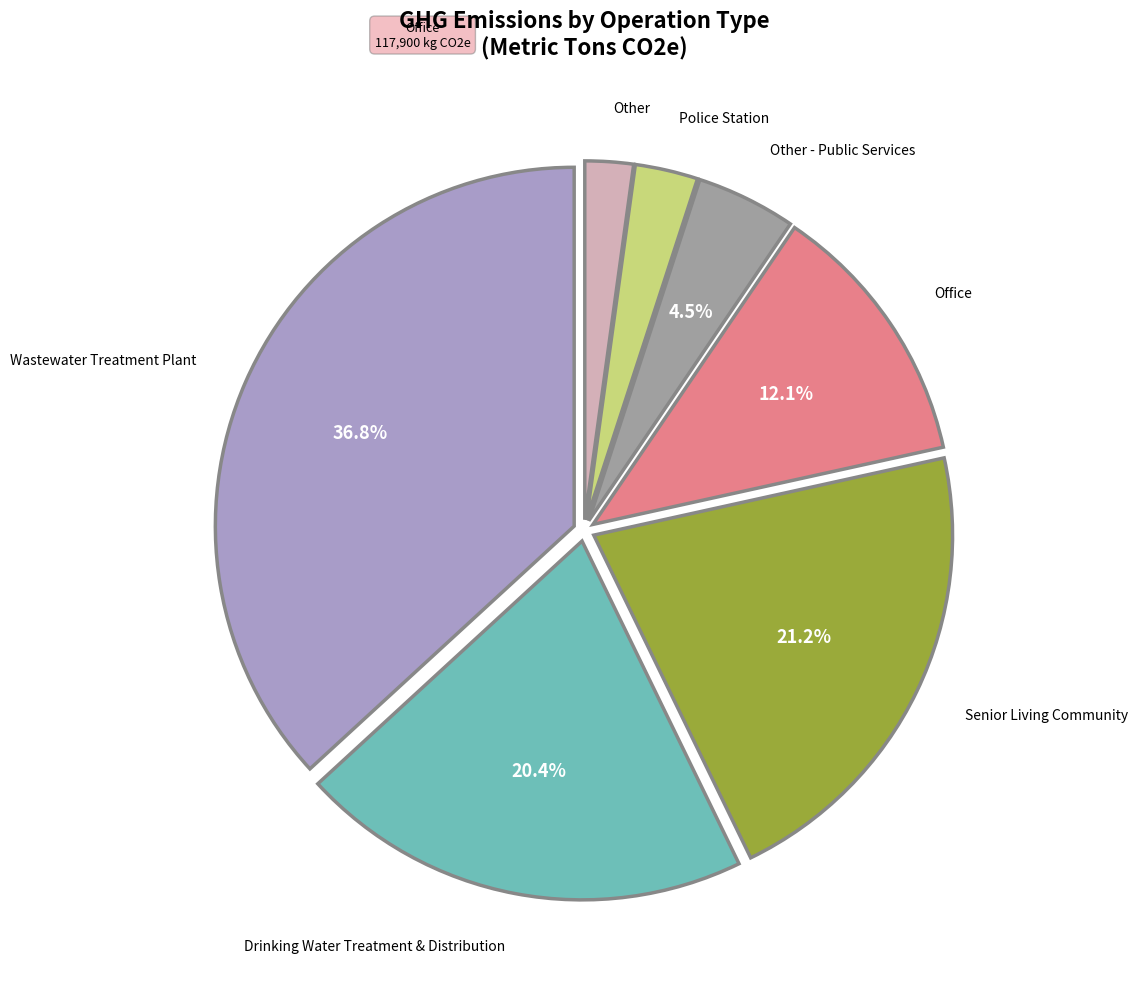

Is it true that Senior Living Community is 9% of the pie?

False